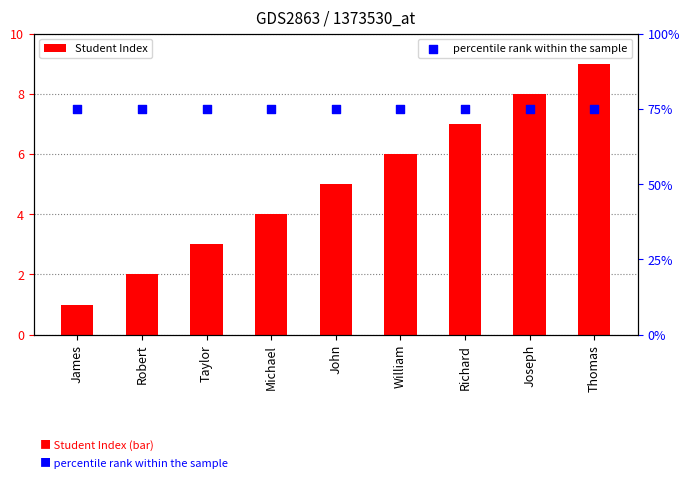

What is the total value across all series at John?

80